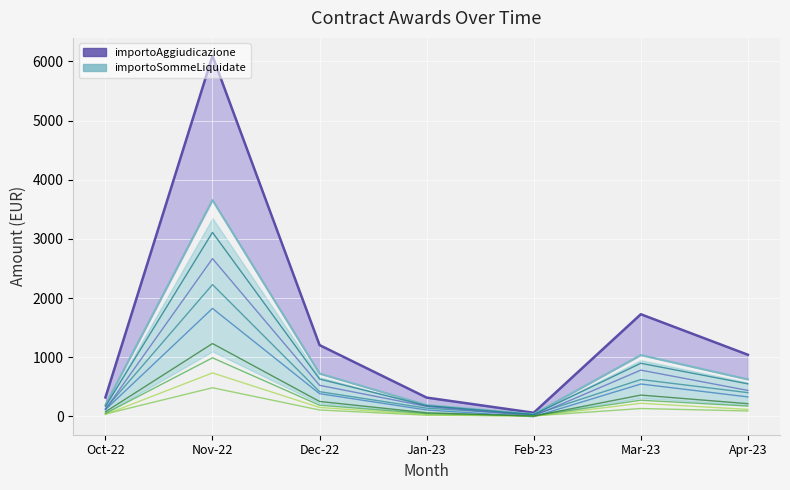

What is the maximum value for importoAggiudicazione?

6092.7